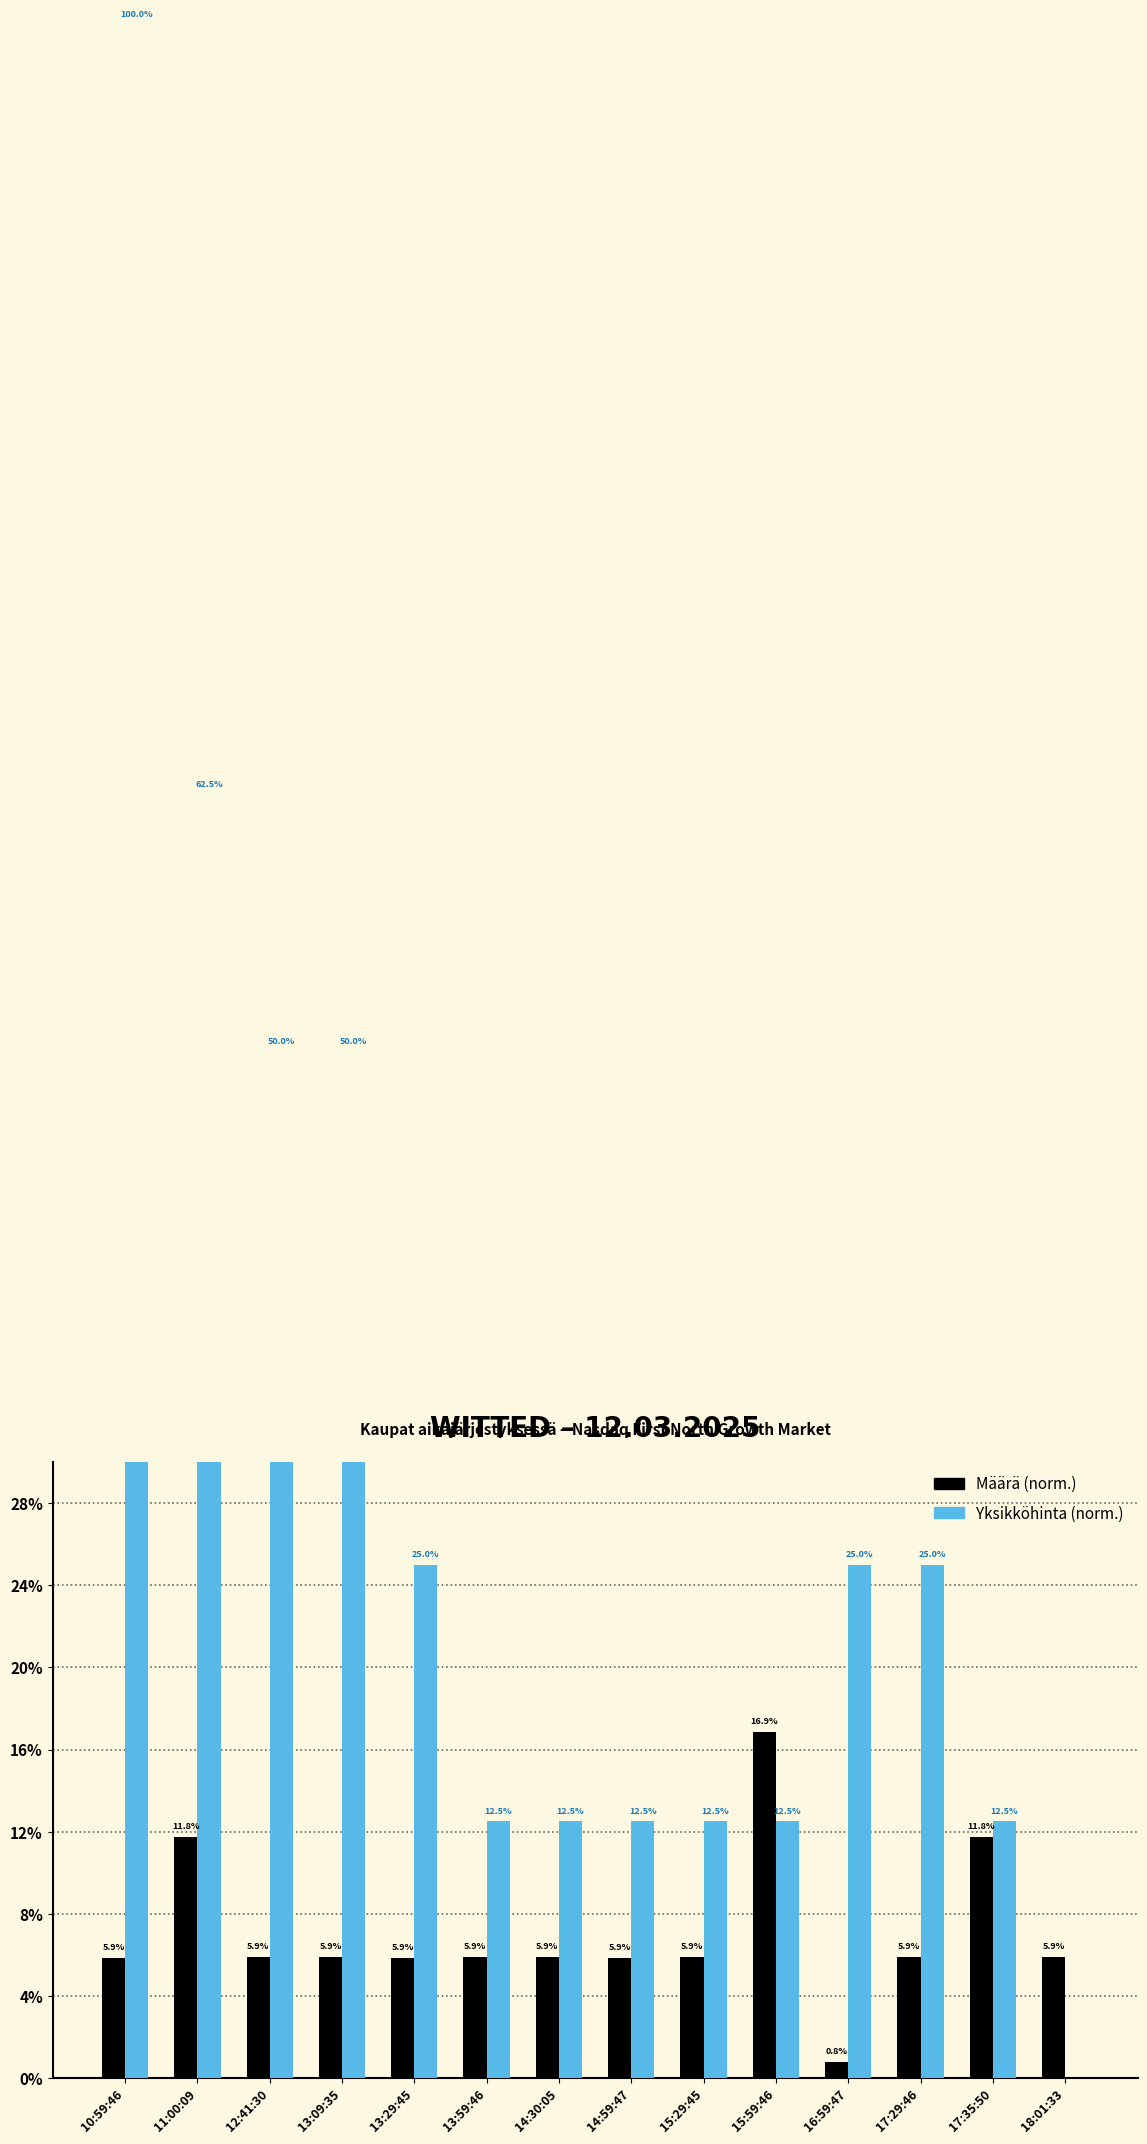

What is the sum of all Yksikköhinta values?

4.1